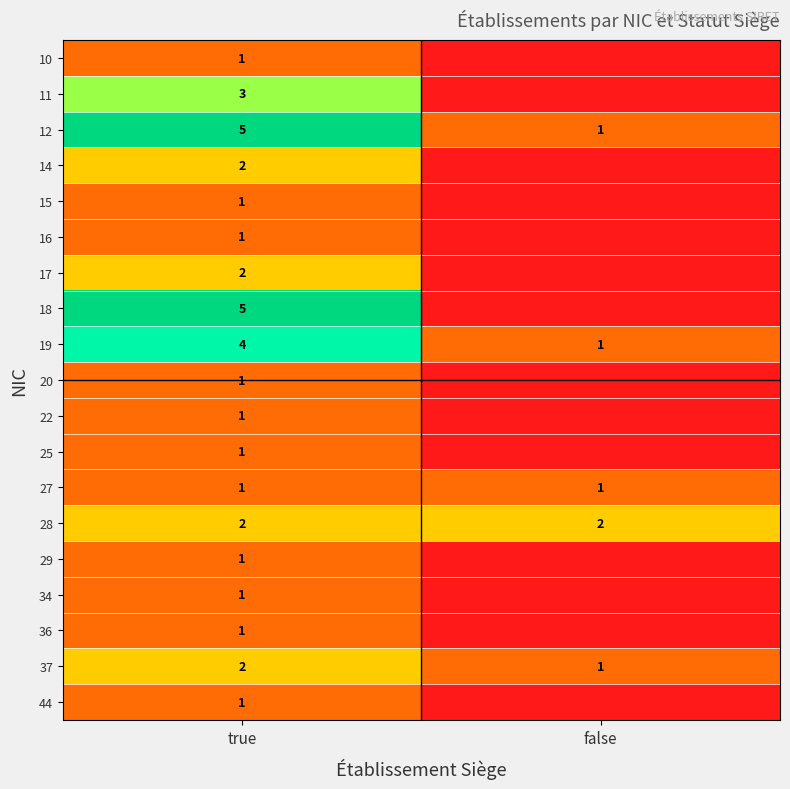

Is the value of 22 at true greater than the value of 28 at true?

No